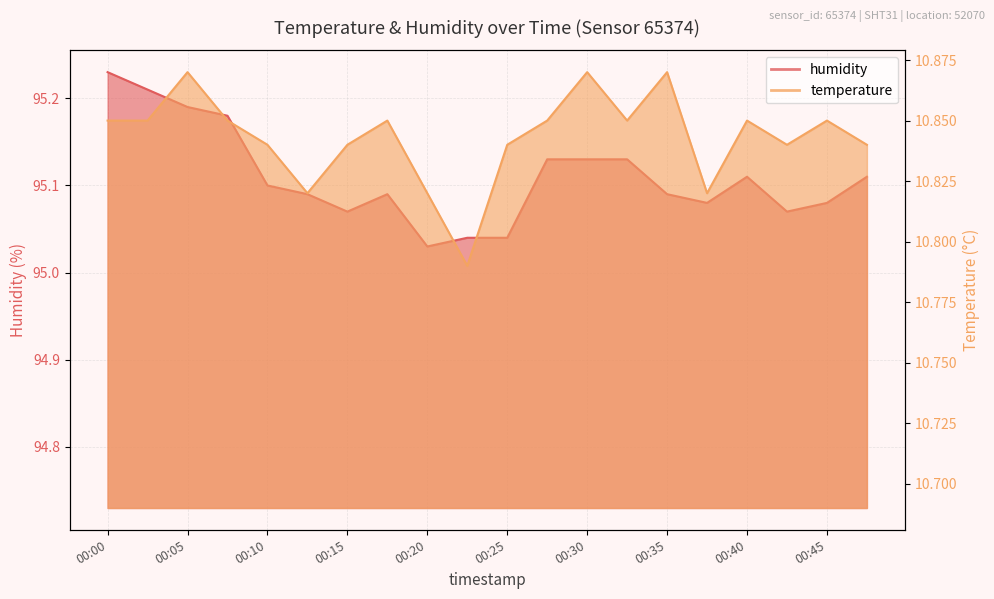

What is the value of the humidity point at the 1st from the left?

95.2